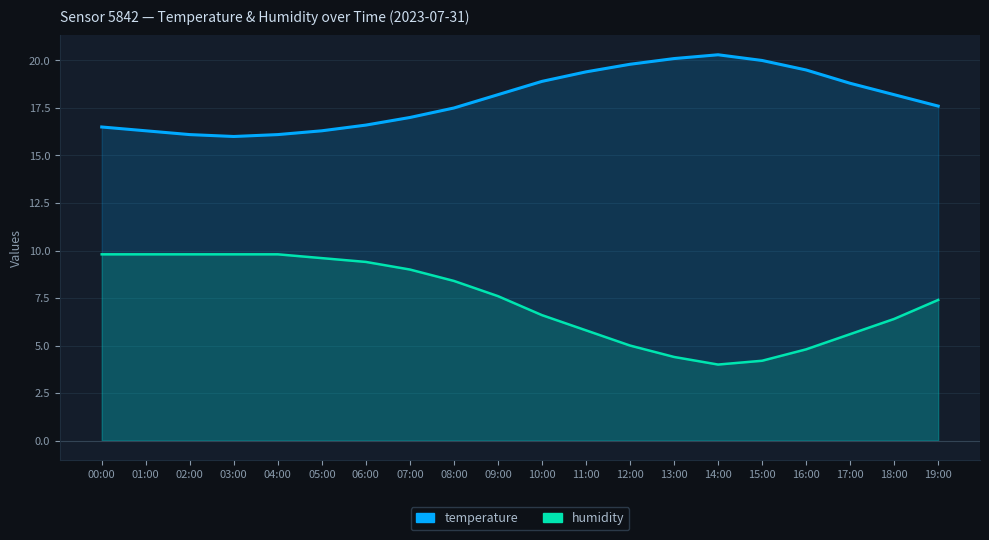

True or false: humidity has a value of 3.0 at 18:00.

False